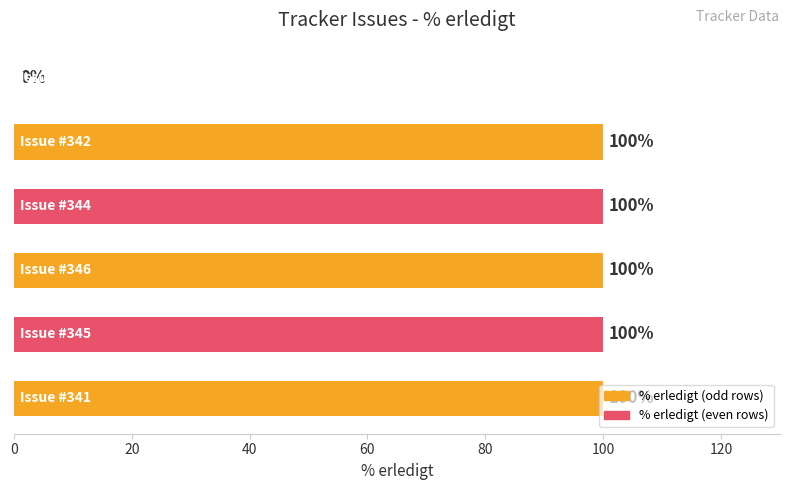

What is the greatest value displayed?

100